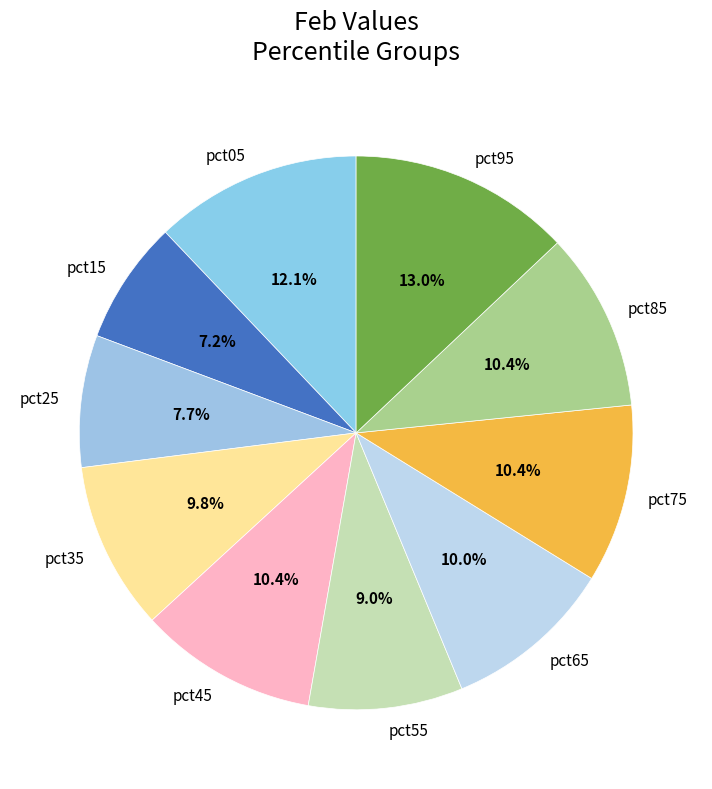

To the nearest percent, what percentage of the pie is pct85?

10%